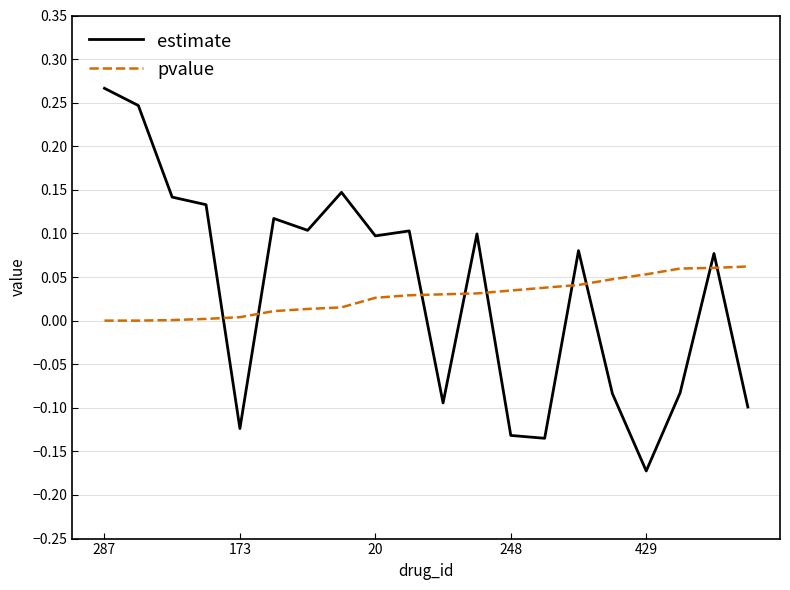

How many intersections are there between estimate and pvalue?

9